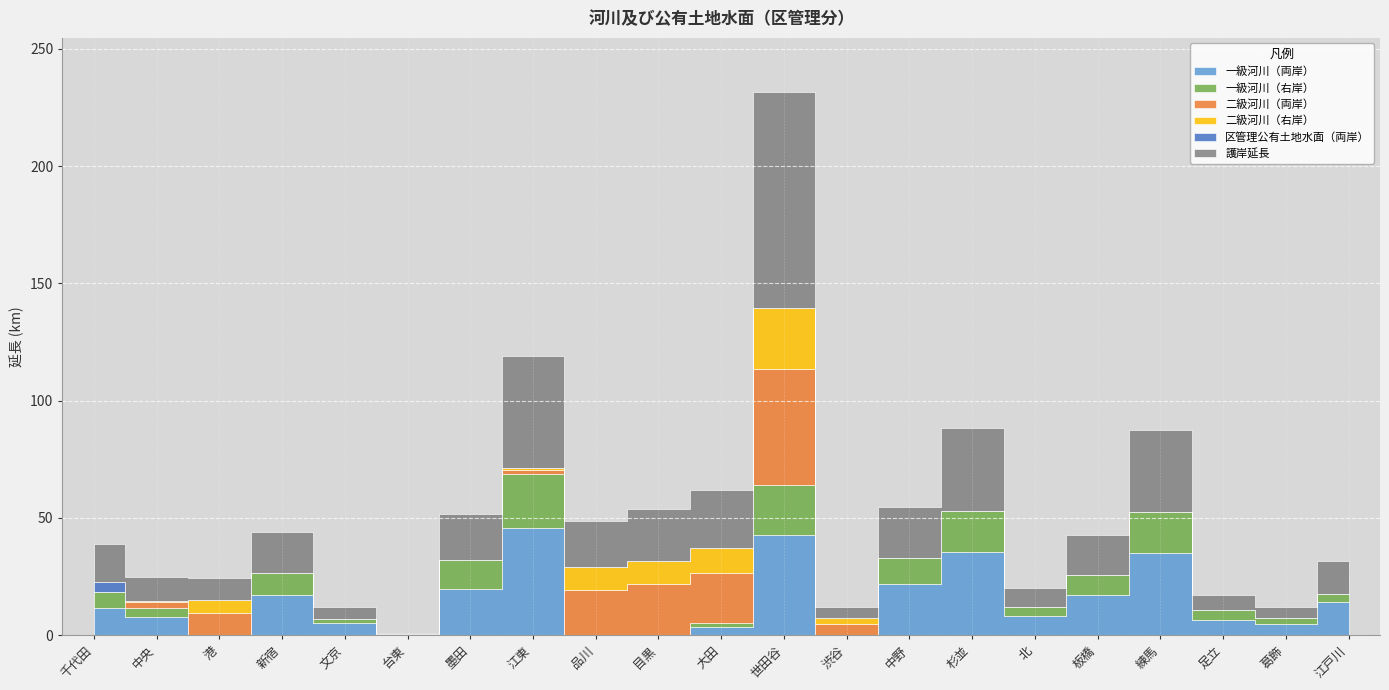

How many values in 一級河川（両岸） are above zero?

17